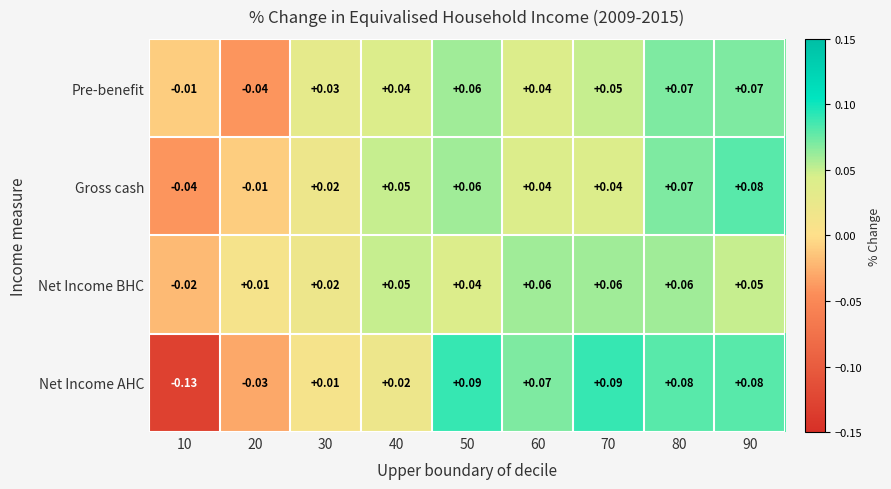

Rank the series by their maximum value, from lowest to highest.

Net Income BHC, Pre-benefit, Gross cash, Net Income AHC